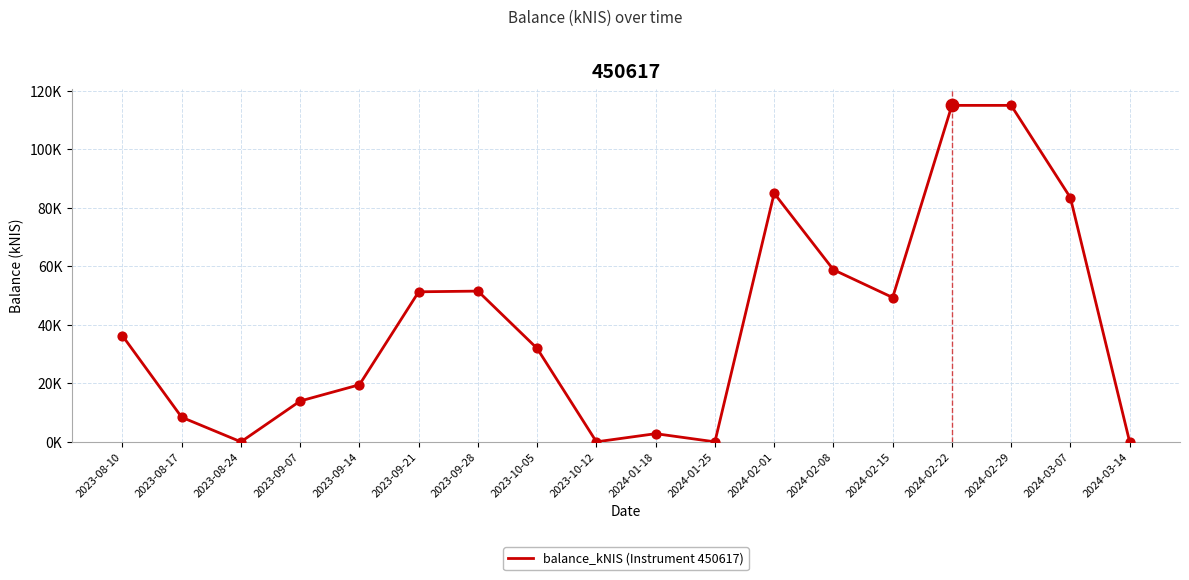

Between 2024-01-18 and 2024-02-29, which is larger?

2024-02-29